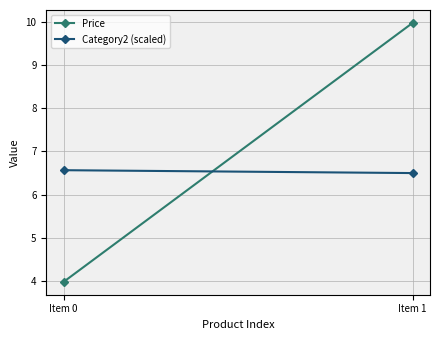

The value of Category2 (scaled) at Item 0 is 10.4. True or false?

False